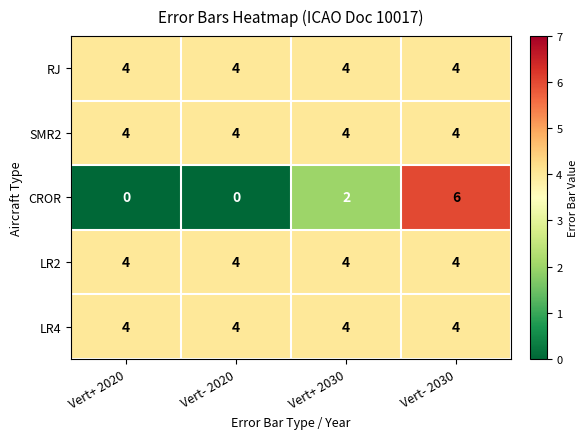

Which series changed the most between Vert+ 2020 and Vert- 2030?

CROR